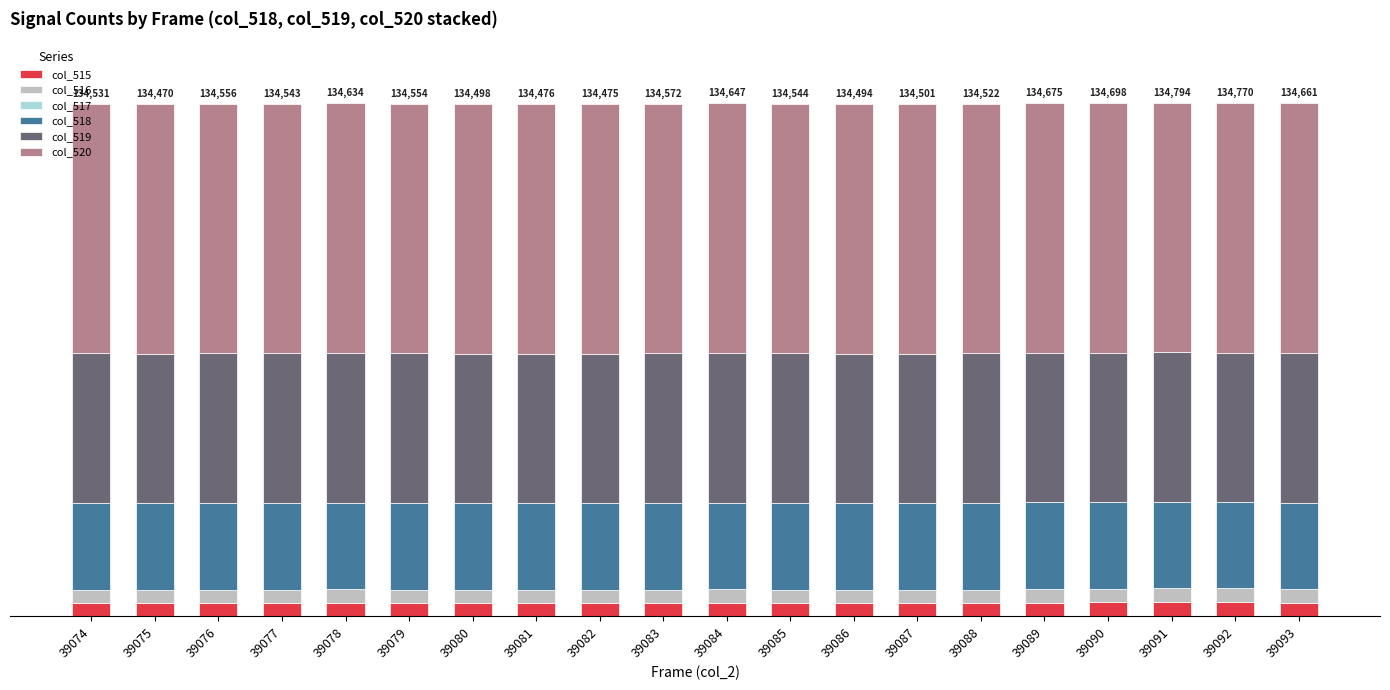

Rank the series at 39077 from highest to lowest value.

col_520, col_519, col_518, col_515, col_516, col_517